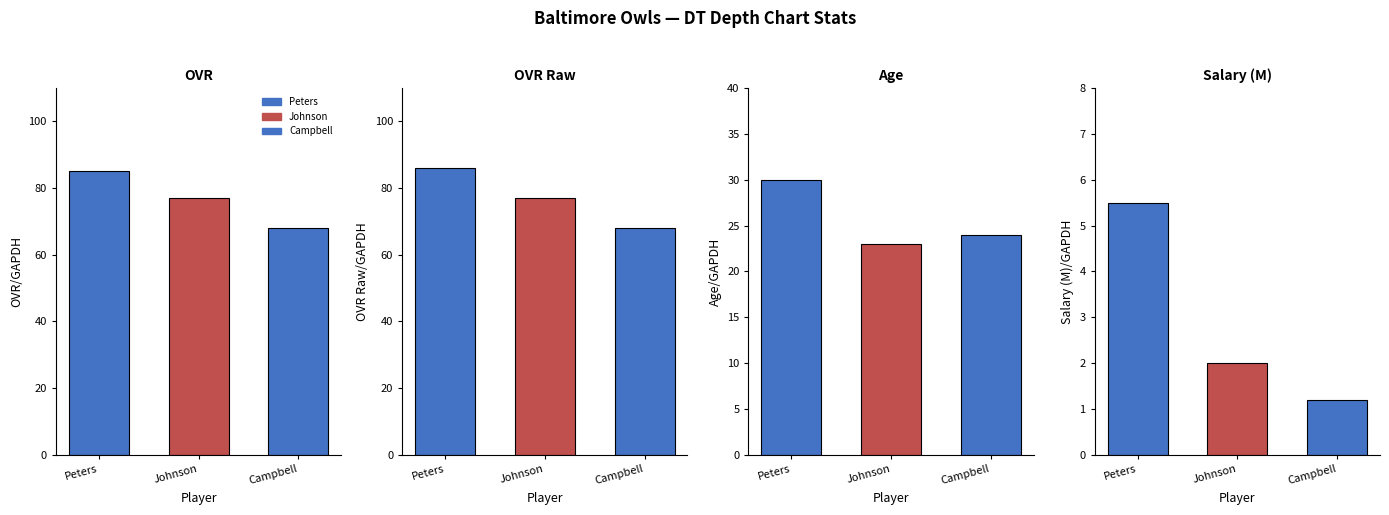

Reading right to left, transcribe all the data shown in this chart.

ovr: Kaieem Campbell=68.0	Travis Johnson=77.0	Michael Peters=85.0
ovr_raw: Kaieem Campbell=68.0	Travis Johnson=77.0	Michael Peters=86.0
age: Kaieem Campbell=24.0	Travis Johnson=23.0	Michael Peters=30.0
salary: Kaieem Campbell=1.2	Travis Johnson=2.0	Michael Peters=5.5